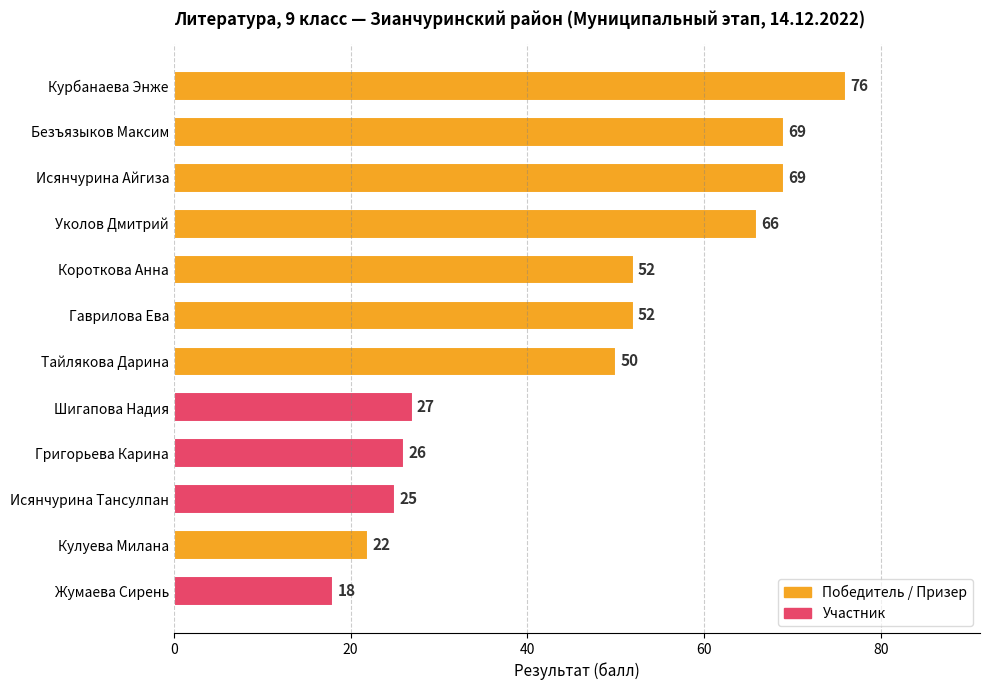

At which category does the chart reach its minimum across all series?

Жумаева Сирень